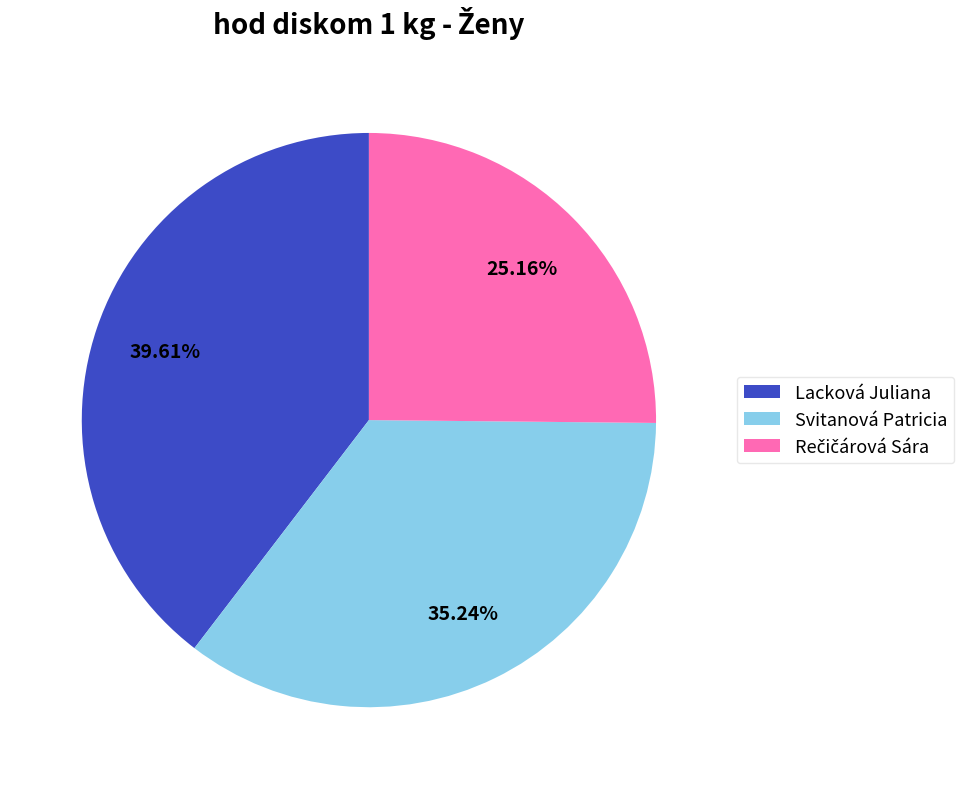

What is the ratio of the value at Svitanová Patricia to the value at Lacková Juliana?

0.9